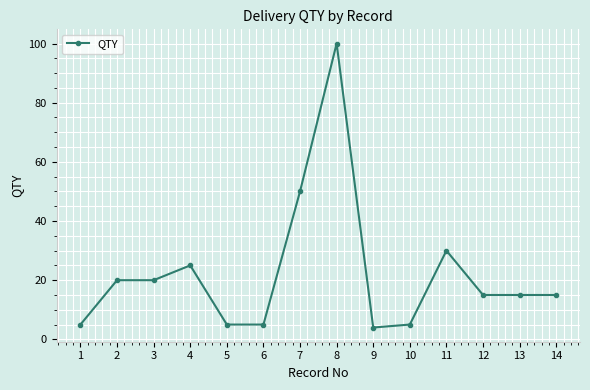

How many data points does each series have?

14